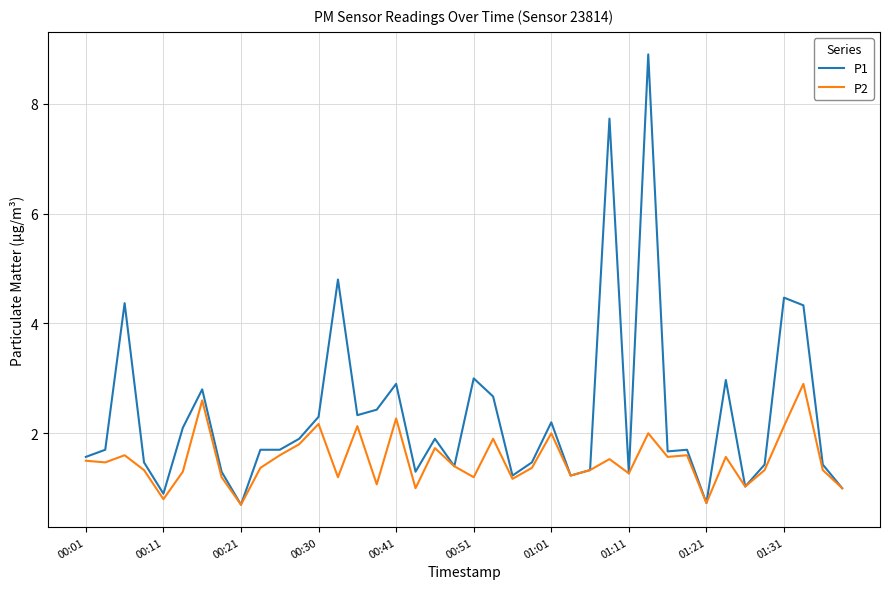

Which series has the largest total across all categories?

P1